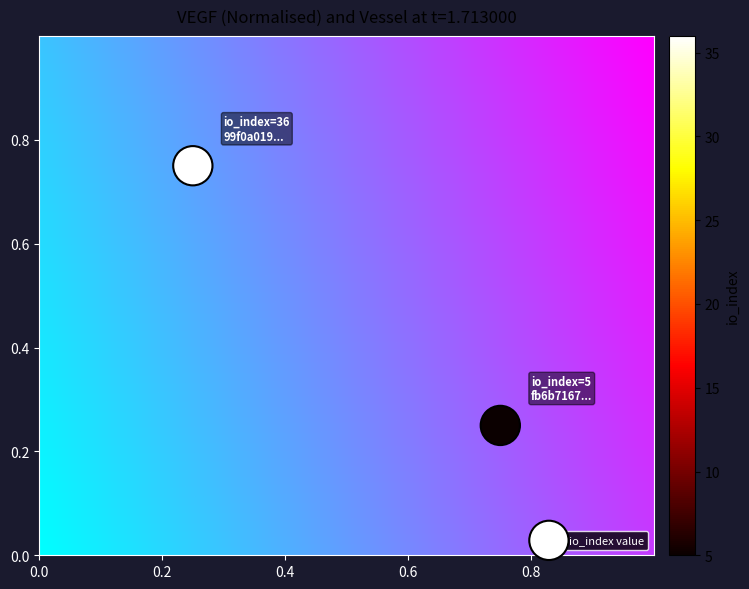

What is the range of X values (max minus min)?

0.5